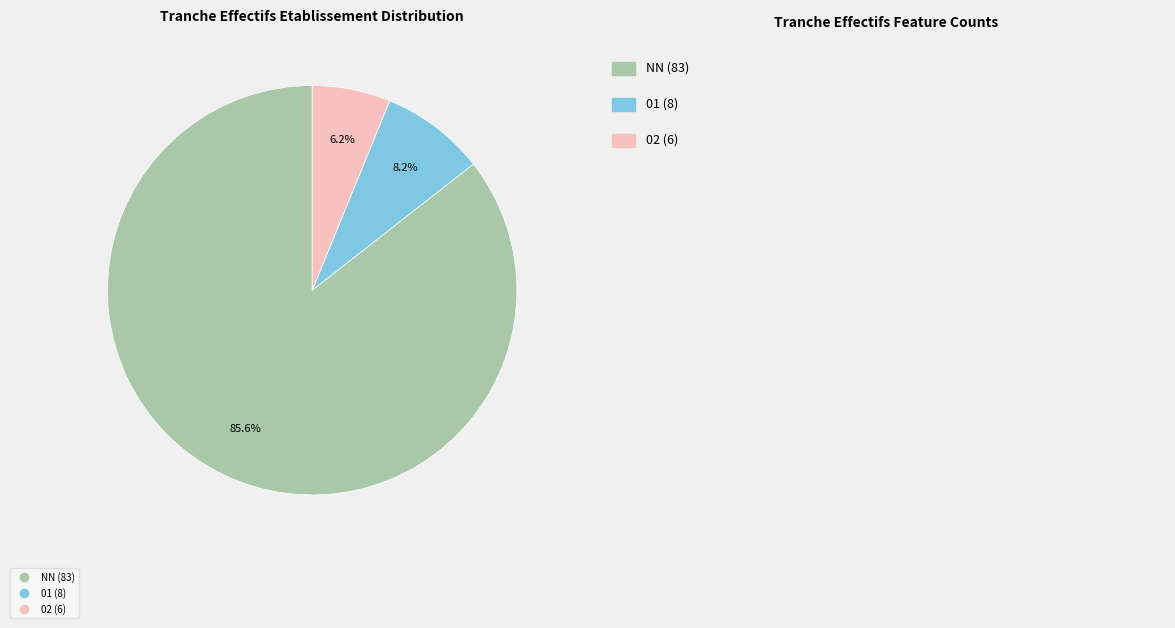

Is there any slice that represents more than half of the pie?

Yes